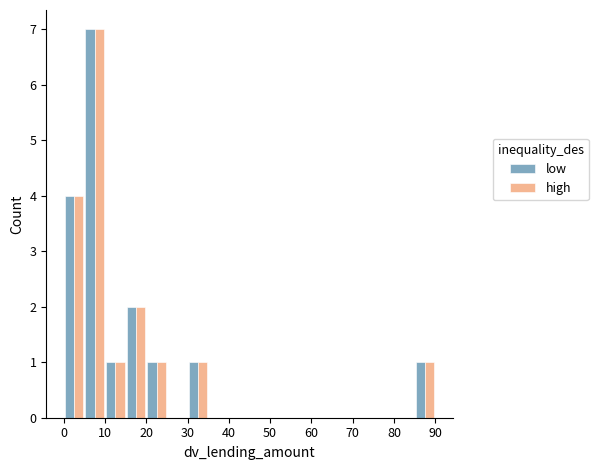

In the high series, which range on the x-axis has the tallest bar?

5 to 10